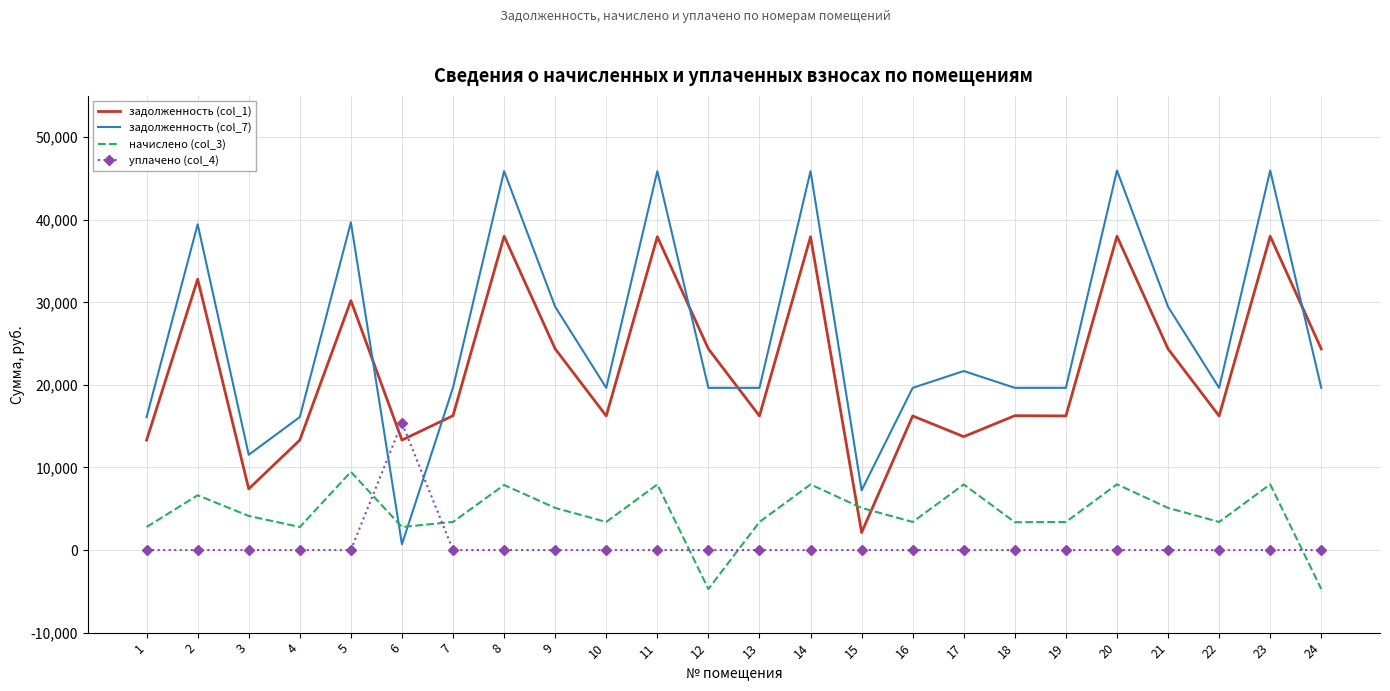

What are all the series names shown in the legend?

задолженность (col_1), задолженность (col_7), начислено (col_3), уплачено (col_4)